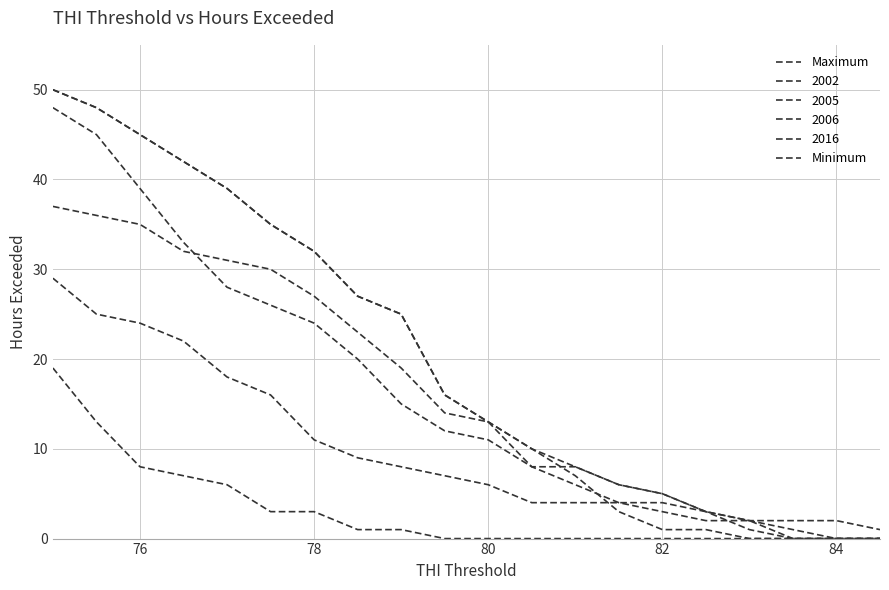

Is this an area chart (filled region under the line)?

No